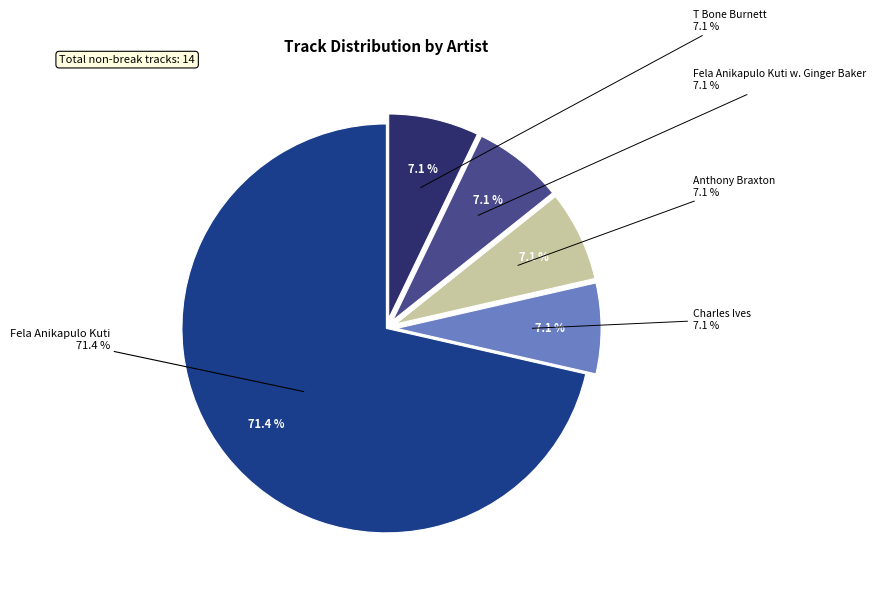

Which category has the smallest portion of the pie?

Charles Ives